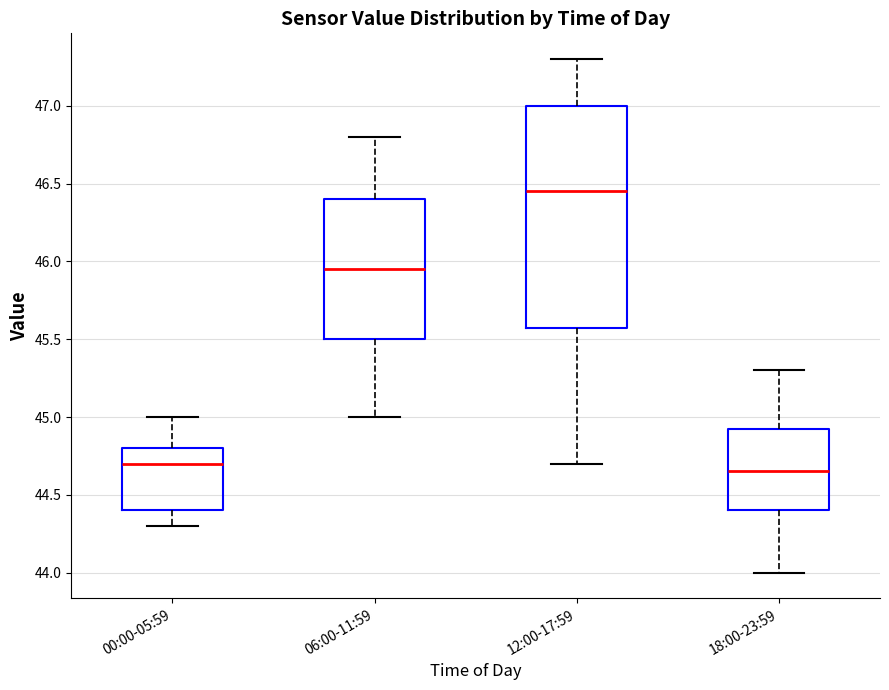

Reading left to right, transcribe this box plot: for each box, give where its median line is, the range the box spans, and where its two whiskers end, as read against the y-axis. The values are not printed on the chart, so give them approximately, as read against the axis.

00:00-05:59: median 44.70, box 44.40 to 44.80, whiskers 44.30 to 45.00
06:00-11:59: median 45.95, box 45.50 to 46.40, whiskers 45.00 to 46.80
12:00-17:59: median 46.45, box 45.60 to 47.00, whiskers 44.70 to 47.30
18:00-23:59: median 44.65, box 44.40 to 44.95, whiskers 44.00 to 45.30